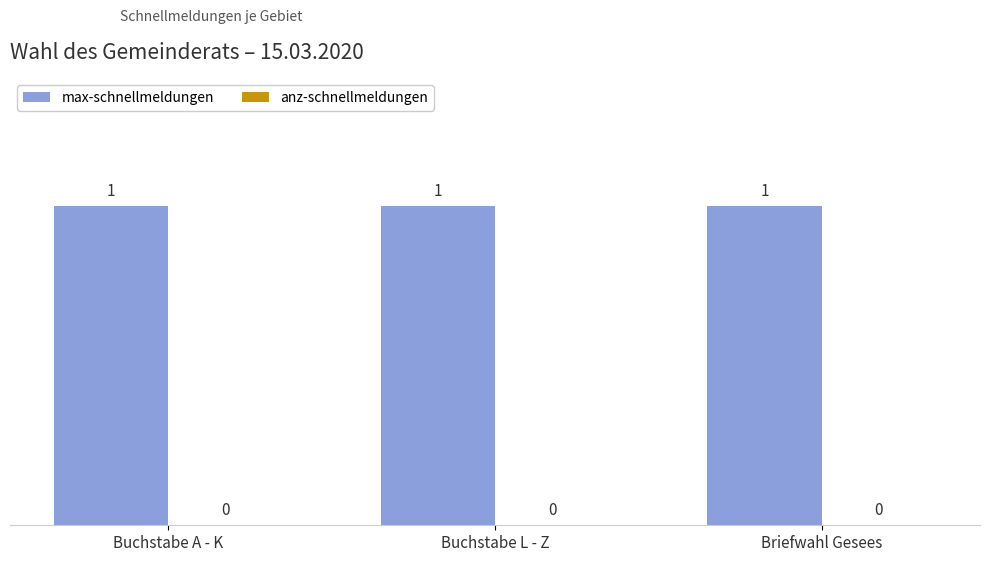

How many data points does each series have?

3